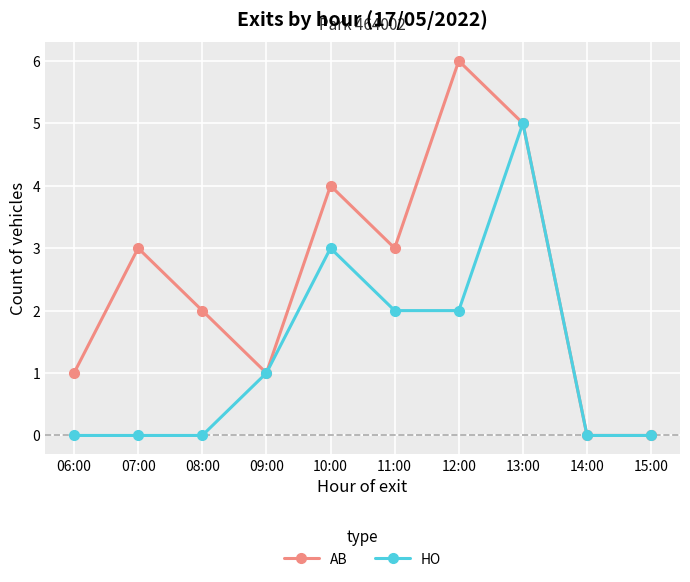

At 11:00, list the series in order from smallest to largest.

HO, AB